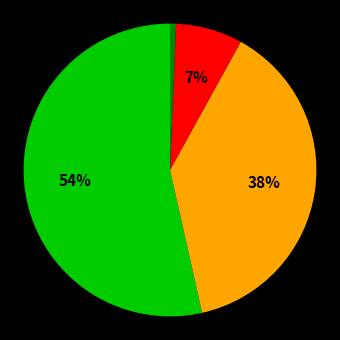

Is there a majority slice in this chart?

Yes